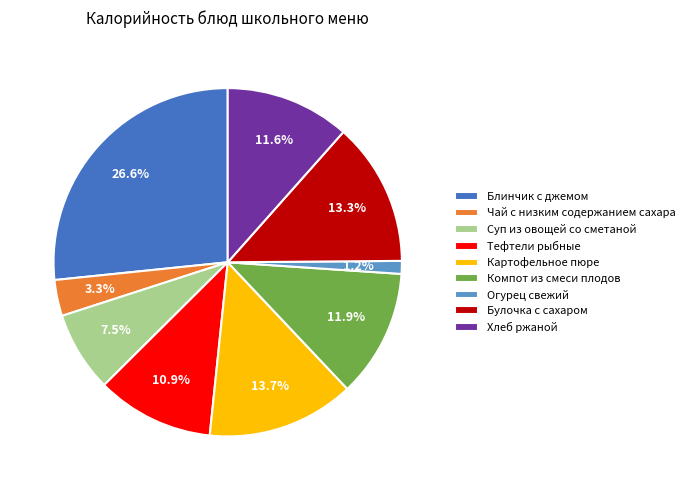

What percentage is NOT represented by Огурец свежий?

98.8%